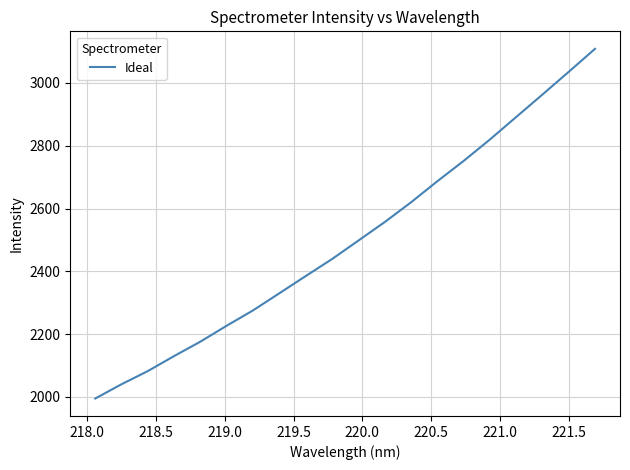

What is the smallest value displayed?

1995.2